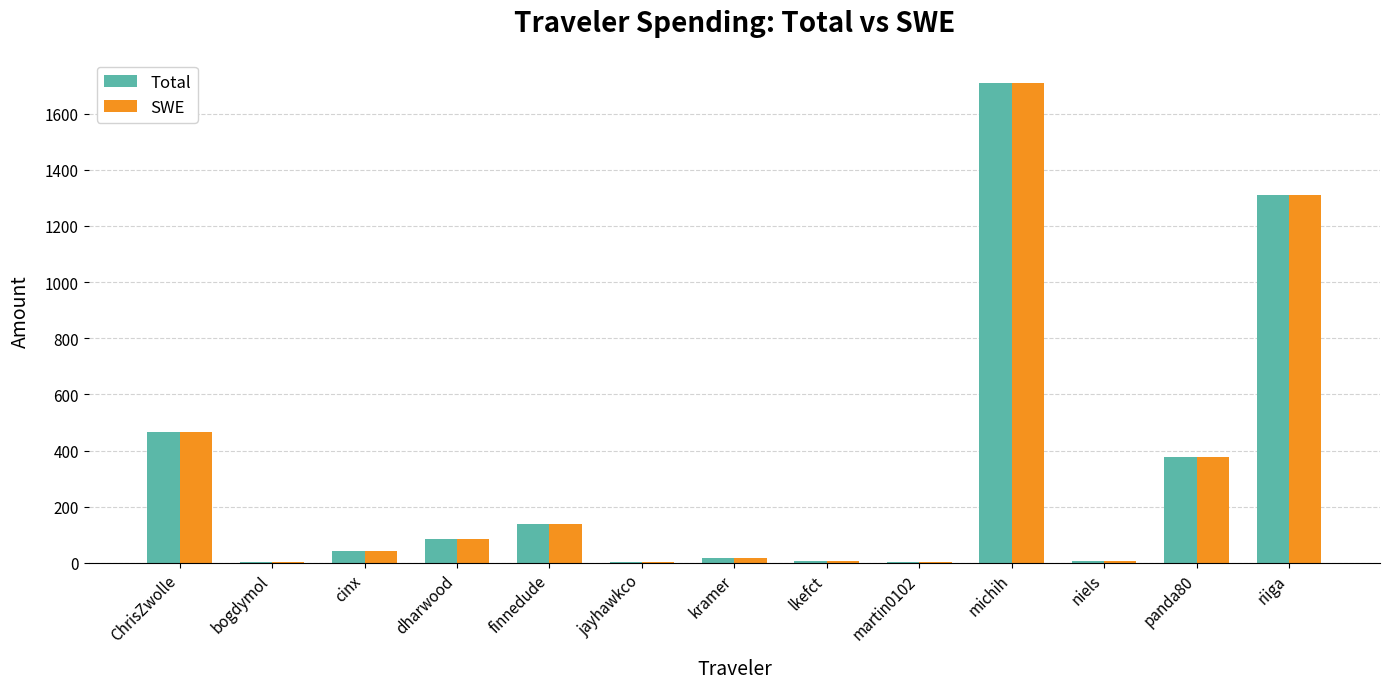

At which category is the sum across all series the highest?

michih